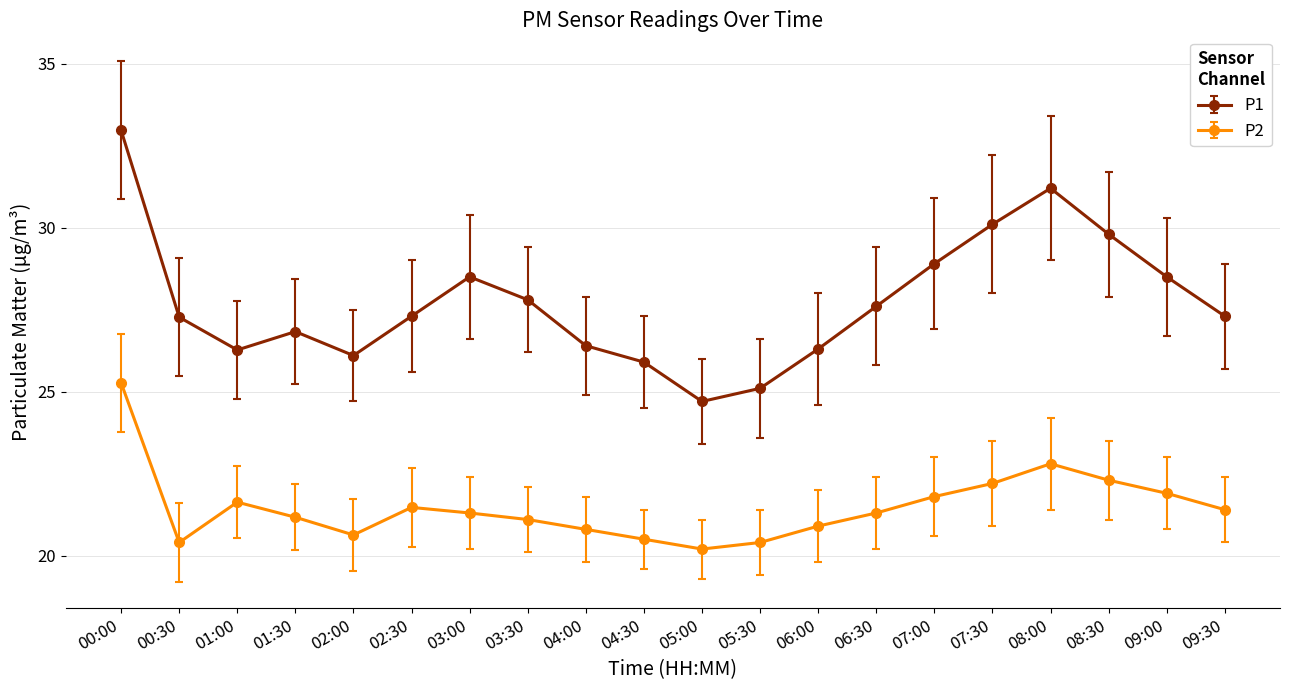

Is the value of P1 at 02:30 greater than the value of P2 at 02:00?

Yes